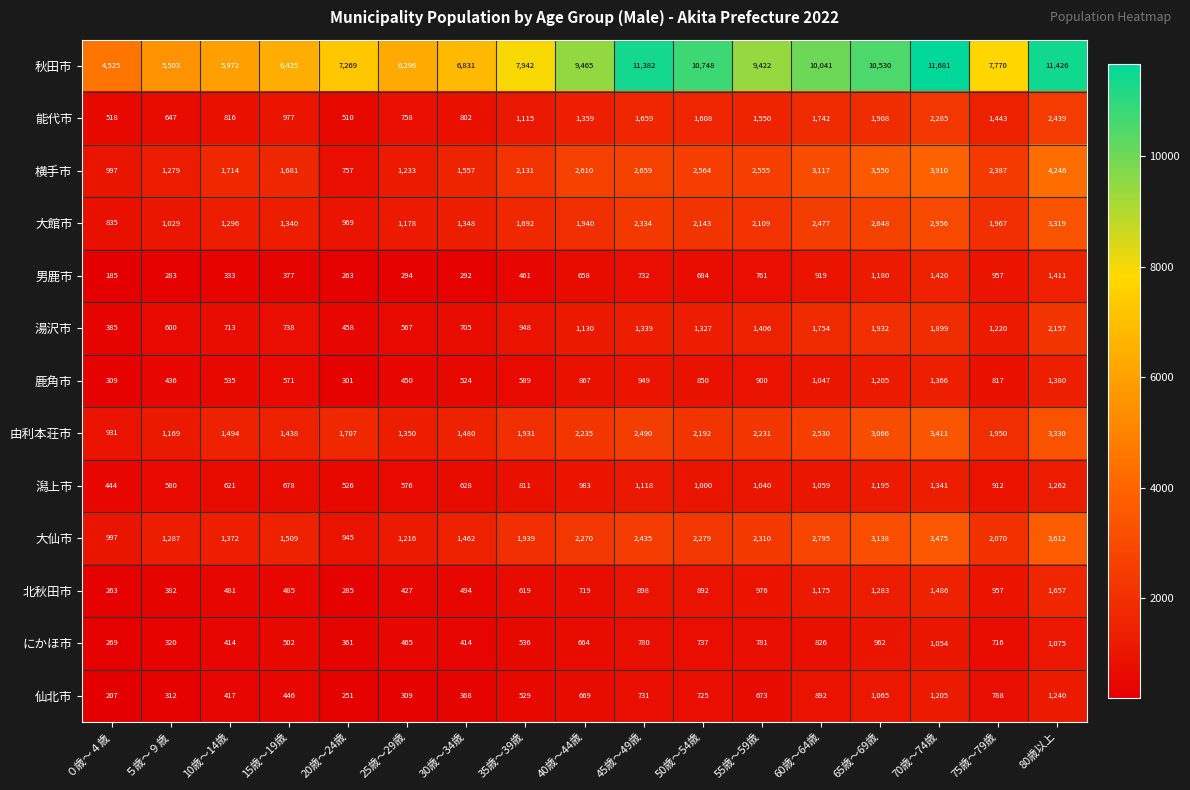

At how many categories does at least one series exceed 7837?

9